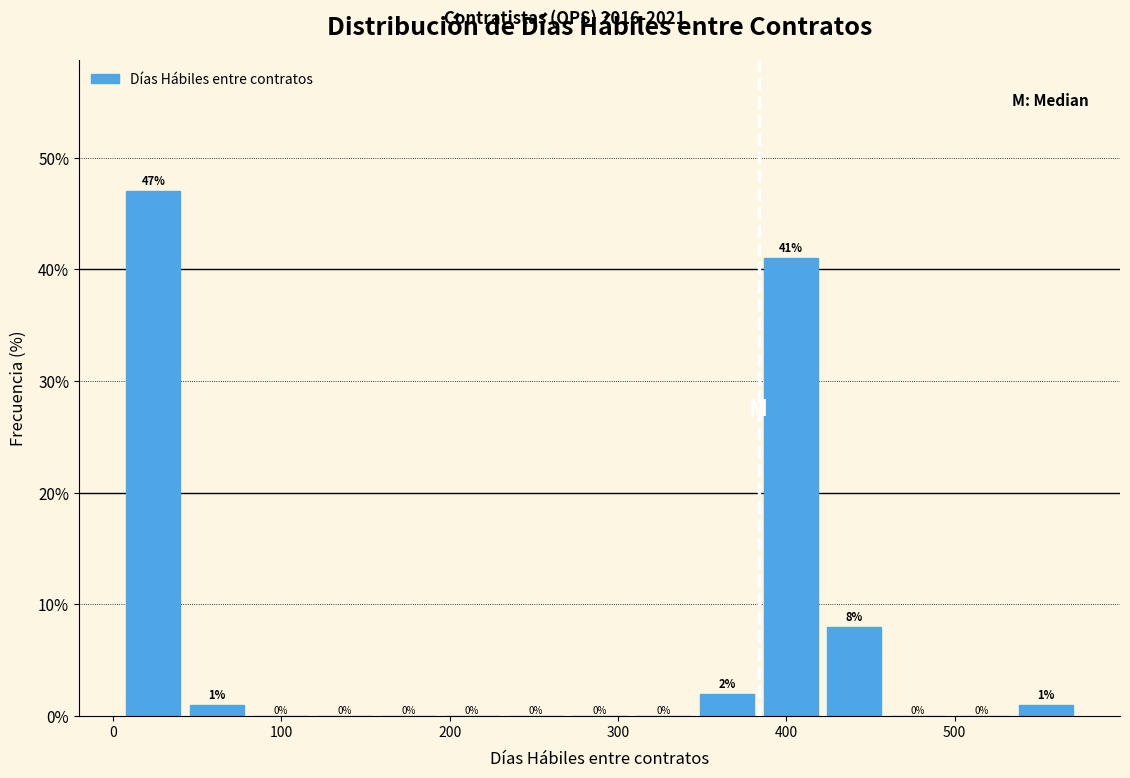

Read against the x-axis, roughly where is the centre of the tallest bar?

20